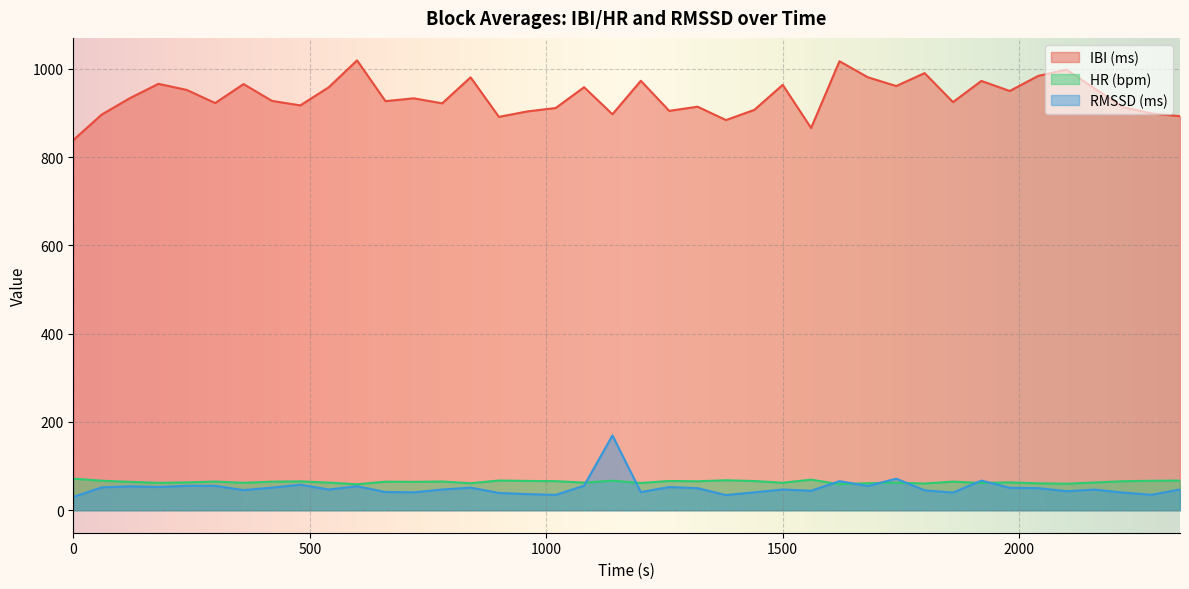

Where is the first local minimum for RMSSD (ms)?

180